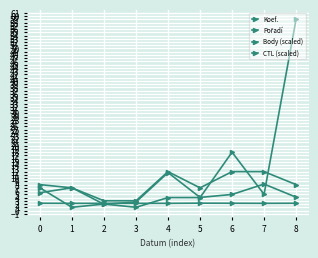

How many data points does each series have?

9